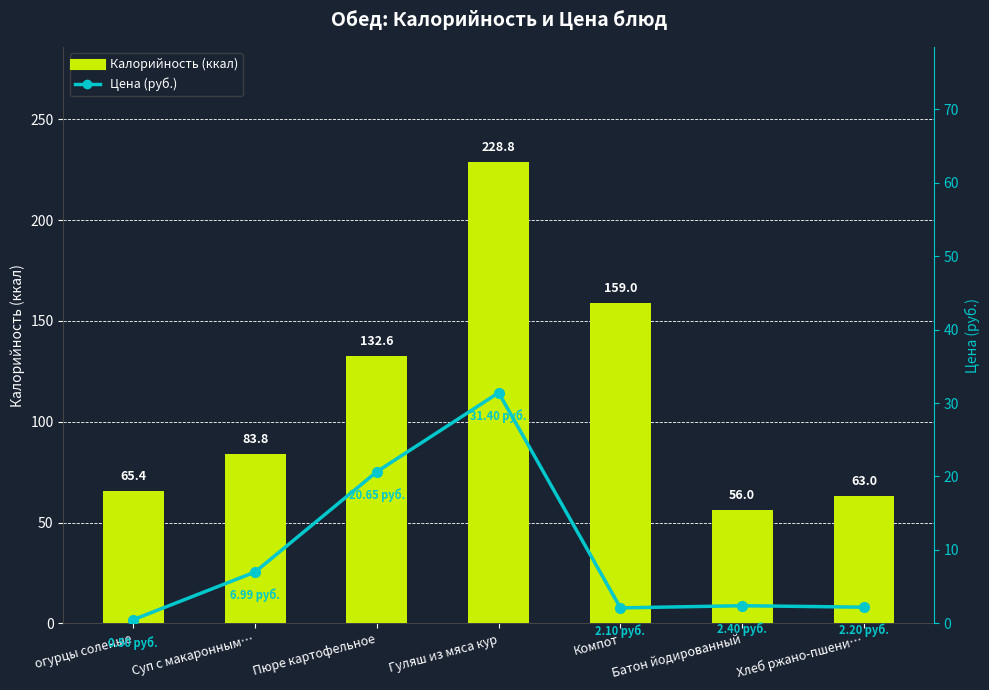

What is the smallest value displayed?

0.5